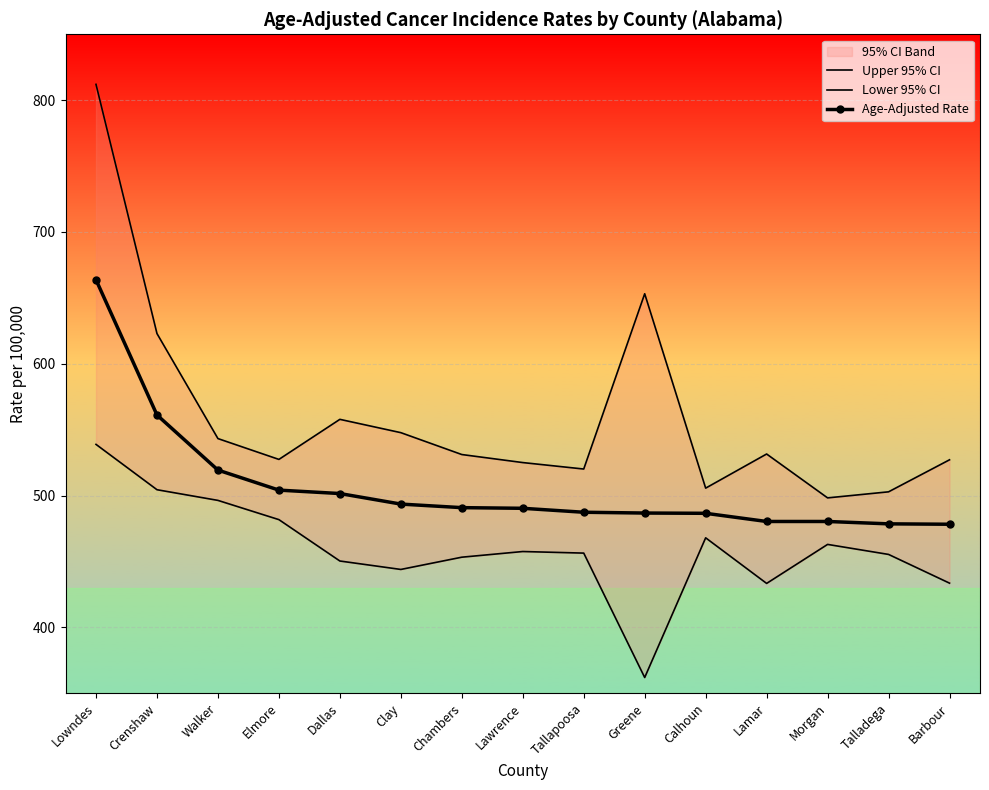

What is the lowest value of the Age-Adjusted Rate series?

478.2